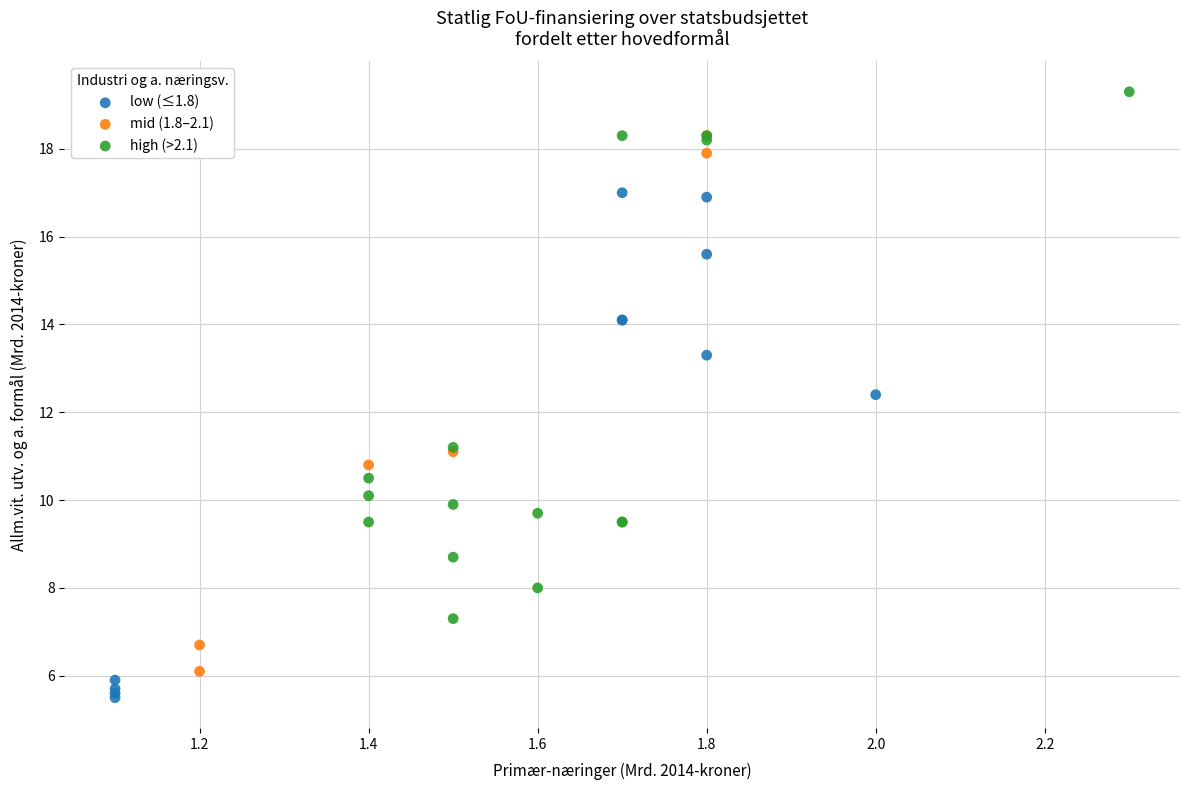

Which series has the largest Y range (max minus min)?

mid (1.8–2.1)